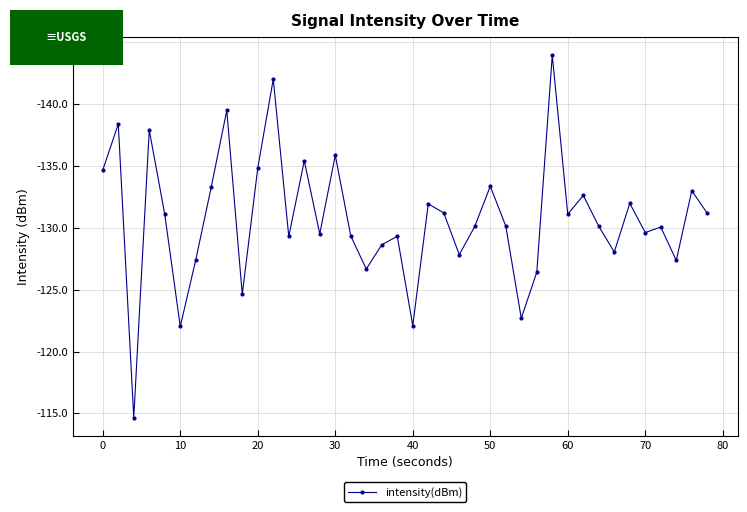

Count the number of categories in the chart.

40